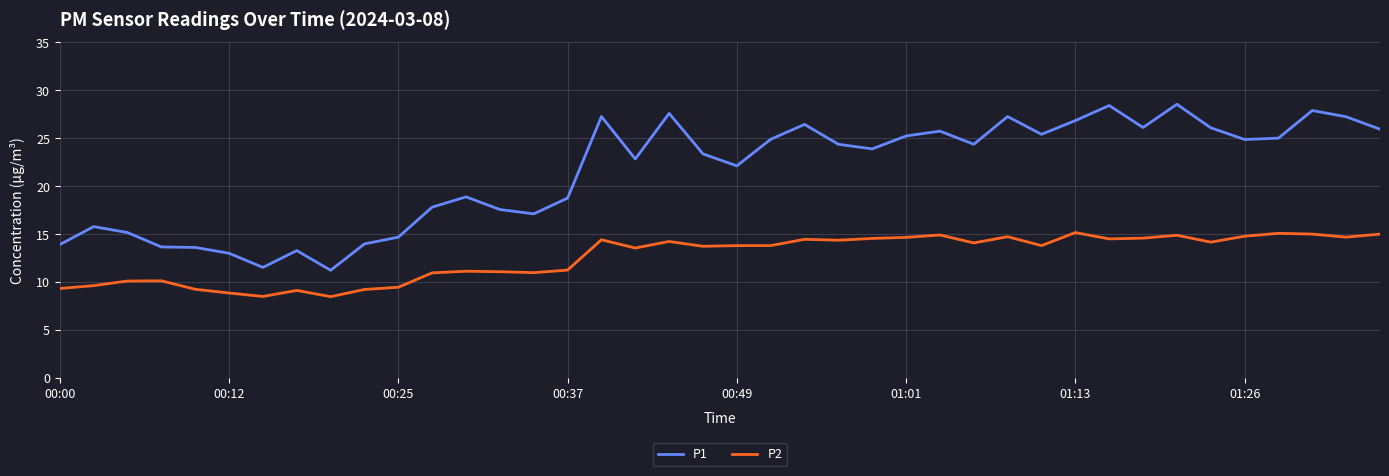

How many values in the P2 series are below 13?

16